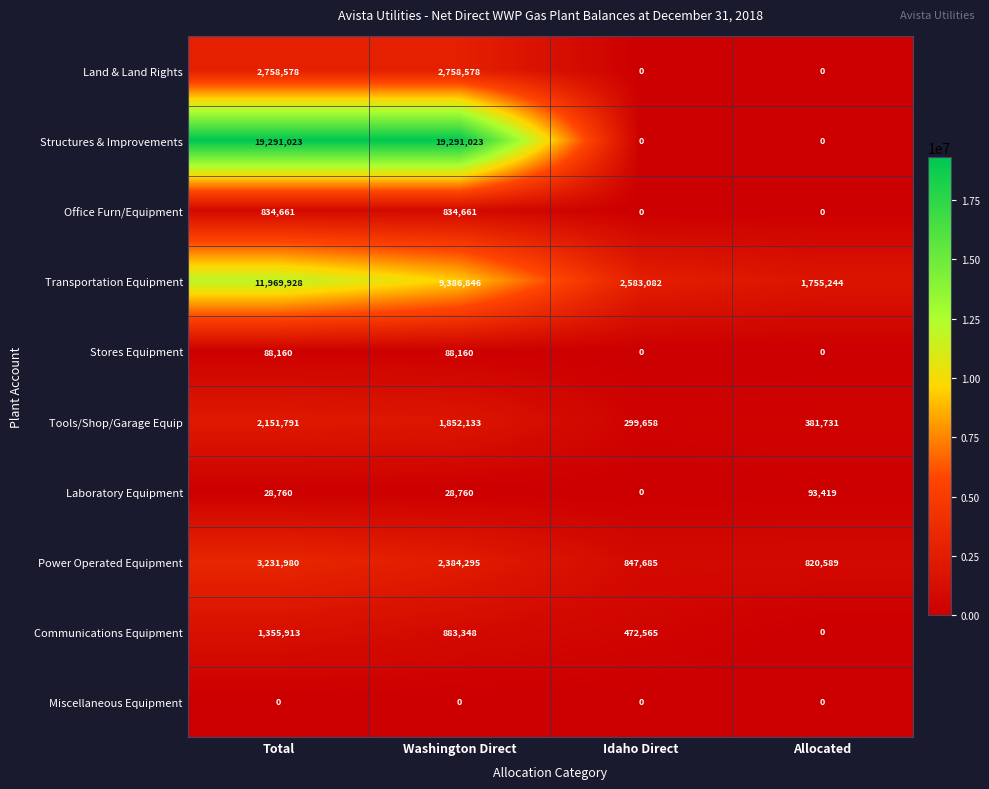

What is the difference between the Laboratory Equipment values at Allocated and Total?

64659